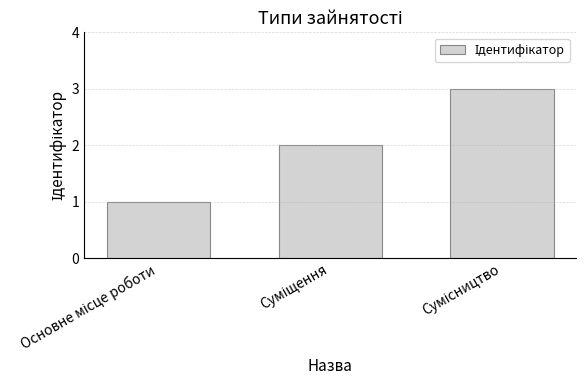

What is the greatest value displayed?

3